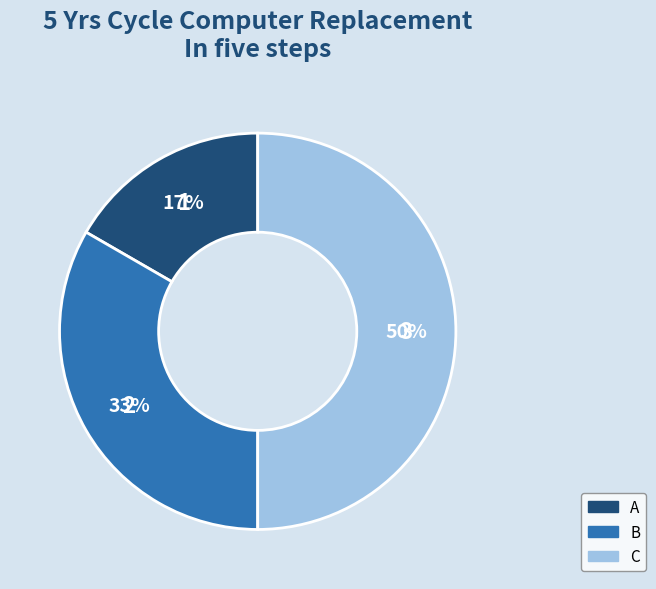

How many segments does this pie chart have?

3